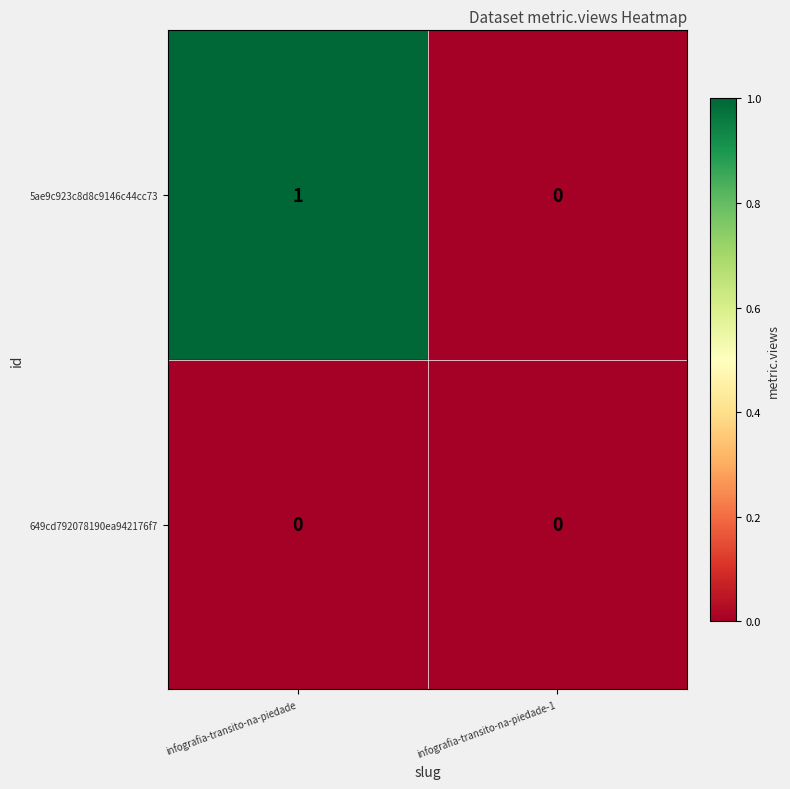

List the series in order of their peak value, lowest first.

649cd792078190ea942176f7, 5ae9c923c8d8c9146c44cc73